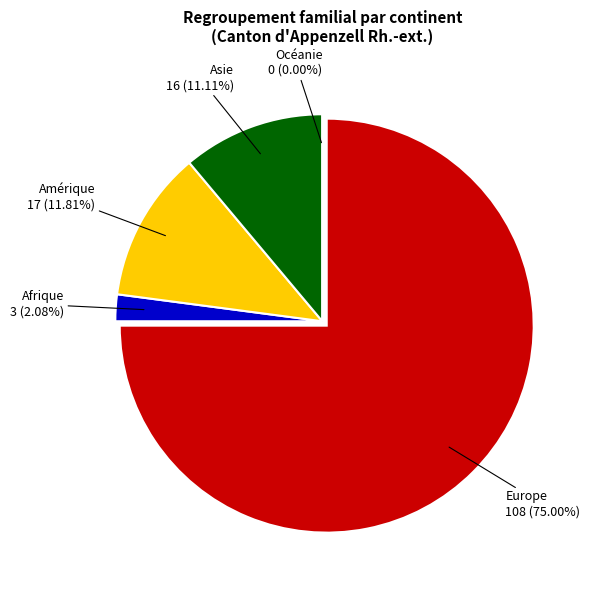

To the nearest percent, what portion does Europe represent?

75%